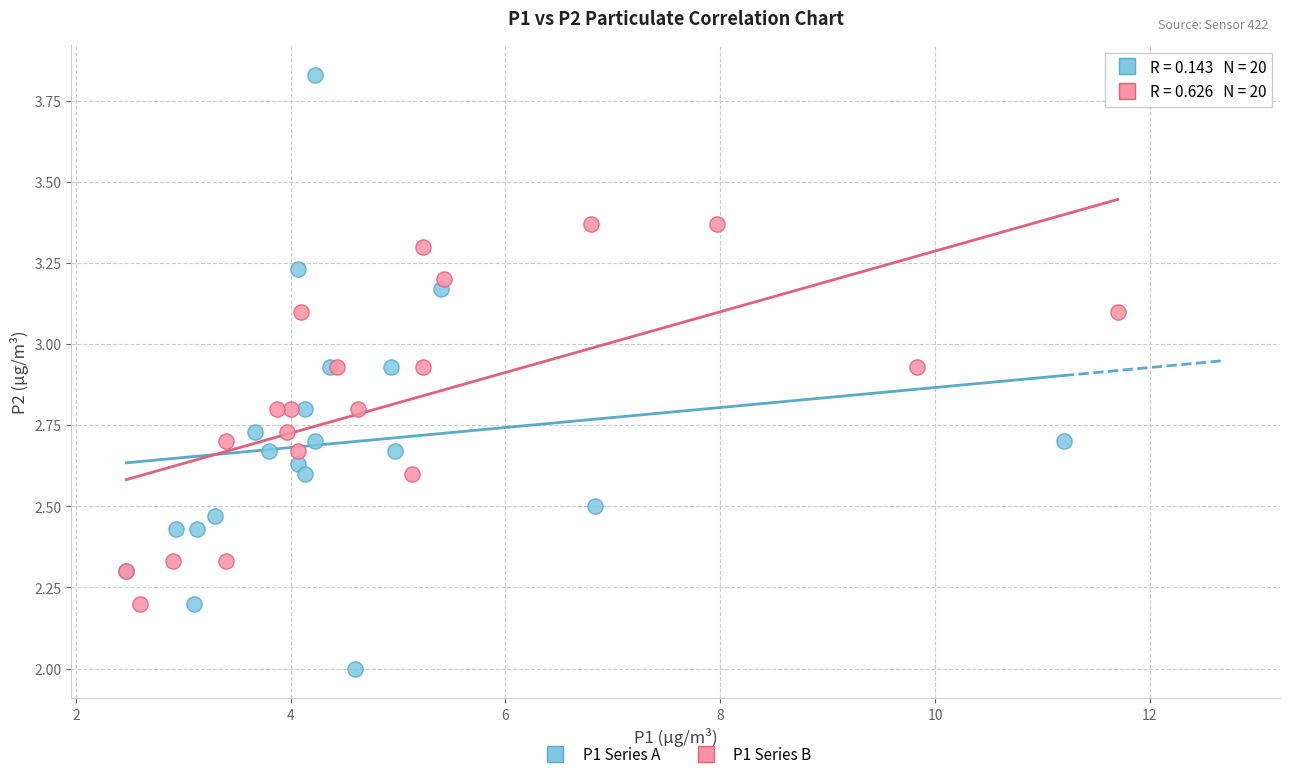

Which series has the largest Y range (max minus min)?

P1 Series A